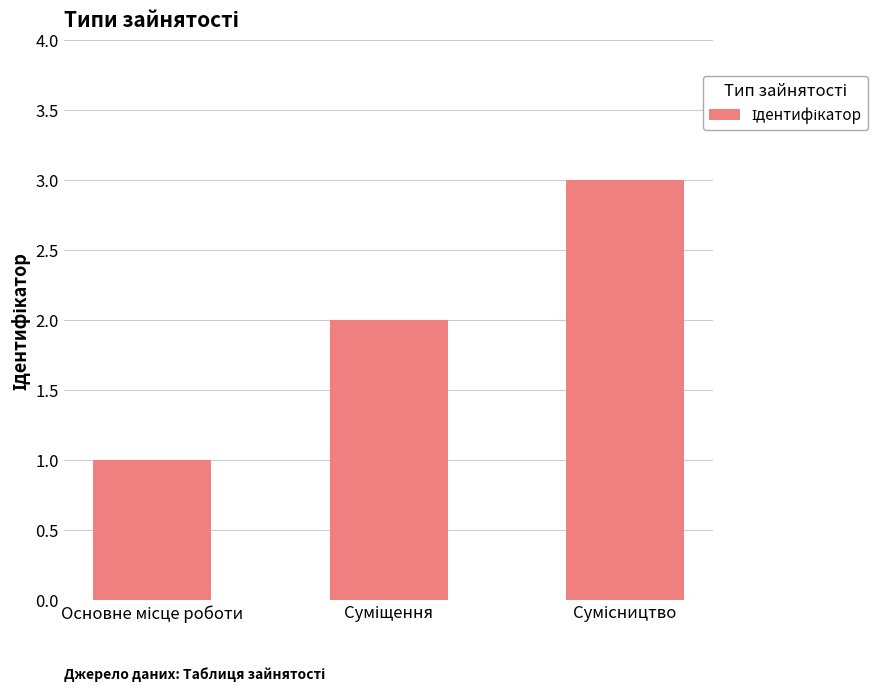

What is the sum of all values?

6